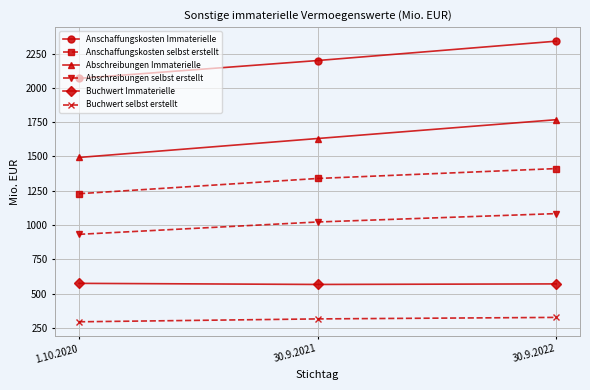

How many categories are shown in the chart?

3